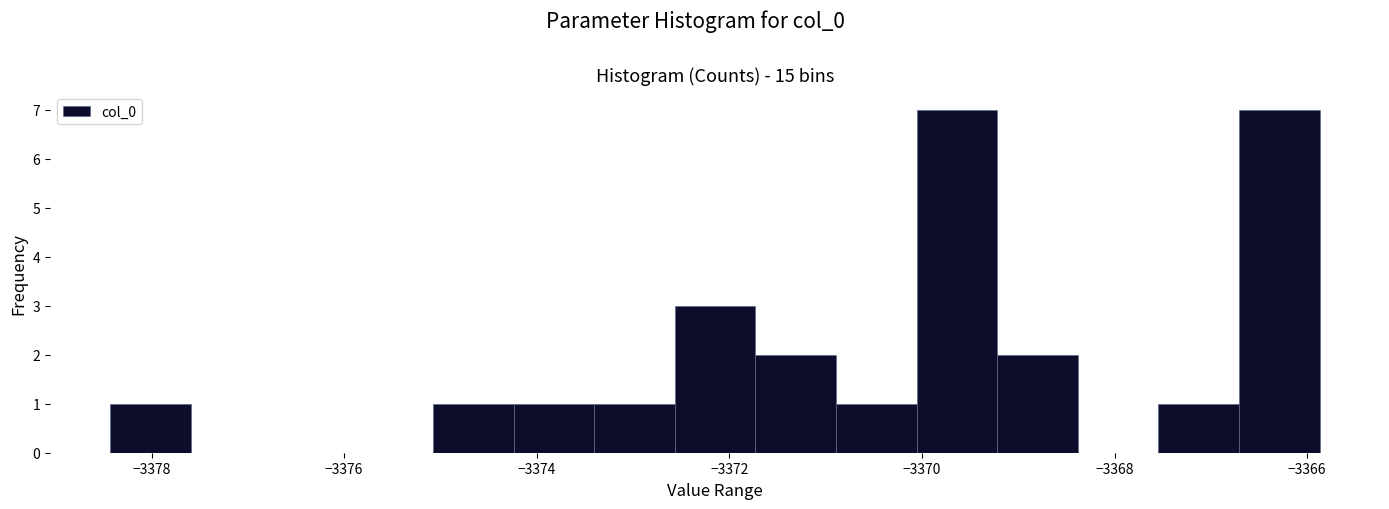

Reading left to right, list every bar in this chart as the range it spans on the x-axis followed by its height. Neither the bar edges nor the heights are printed on the chart, so give them approximately, as read against the axes.

-3378.4 to -3377.6: 1
-3377.6 to -3376.8: 0
-3376.8 to -3376.0: 0
-3376.0 to -3375.0: 0
-3375.0 to -3374.2: 1
-3374.2 to -3373.4: 1
-3373.4 to -3372.6: 1
-3372.6 to -3371.8: 3
-3371.8 to -3370.8: 2
-3370.8 to -3370.0: 1
-3370.0 to -3369.2: 7
-3369.2 to -3368.4: 2
-3368.4 to -3367.6: 0
-3367.6 to -3366.8: 1
-3366.8 to -3365.8: 7